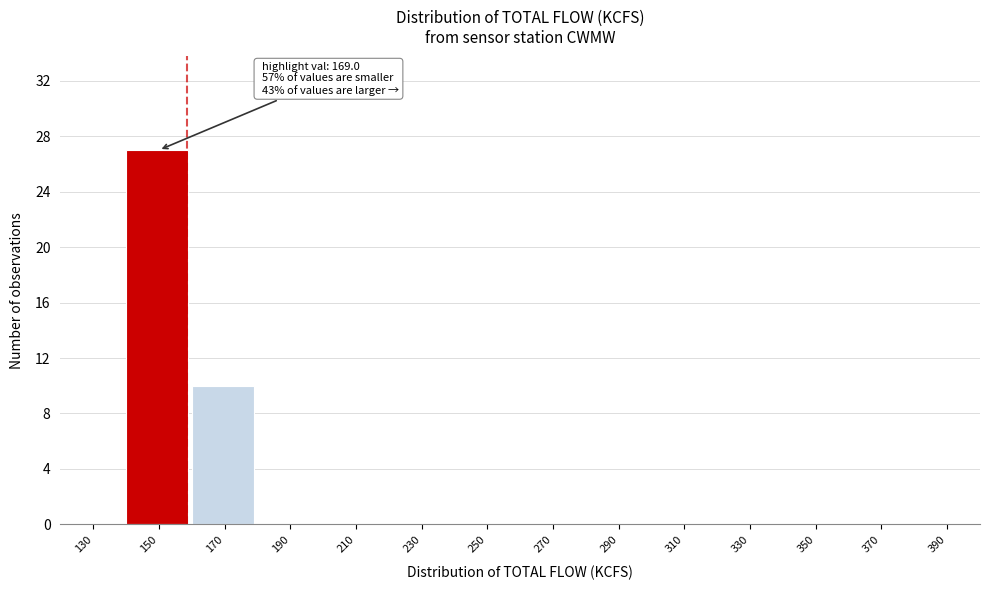

Reading left to right, list all the values displayed in this chart.

130=0	150=27	170=10	190=0	210=0	230=0	250=0	270=0	290=0	310=0	330=0	350=0	370=0	390=0